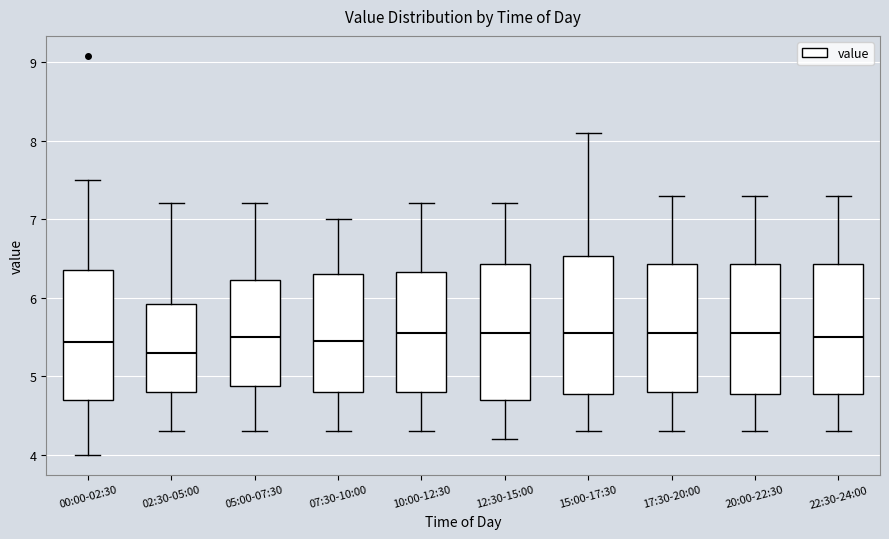

Where does the upper whisker of the box for 22:30-24:00 end on the y-axis? The values are not printed on the chart, so give them approximately, as read against the axis.

7.3